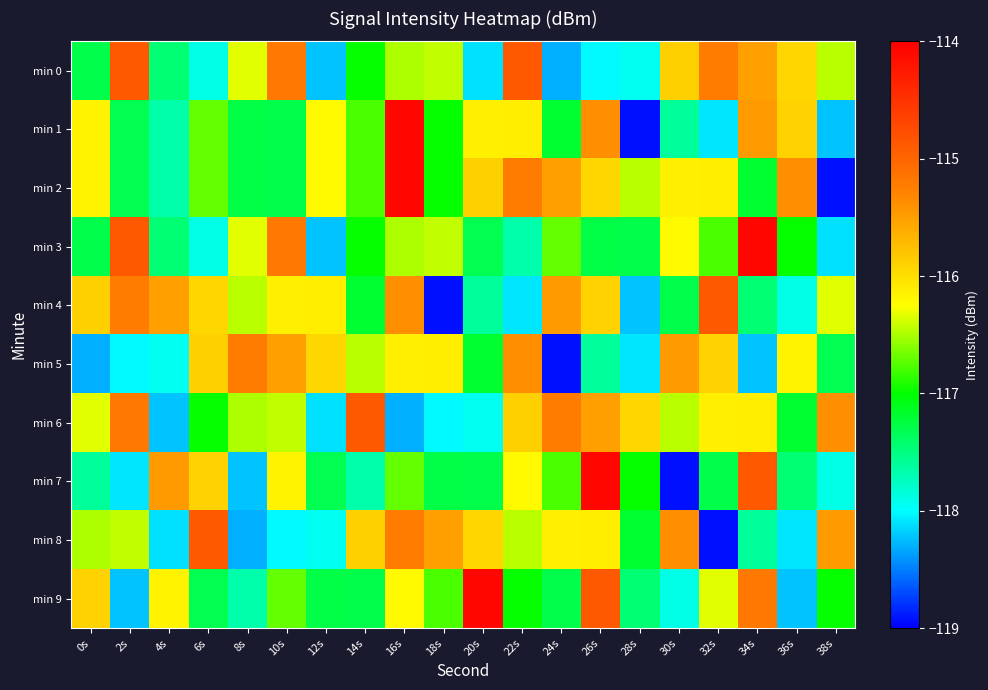

What is the difference between the highest and lowest values at 12s?

2.3